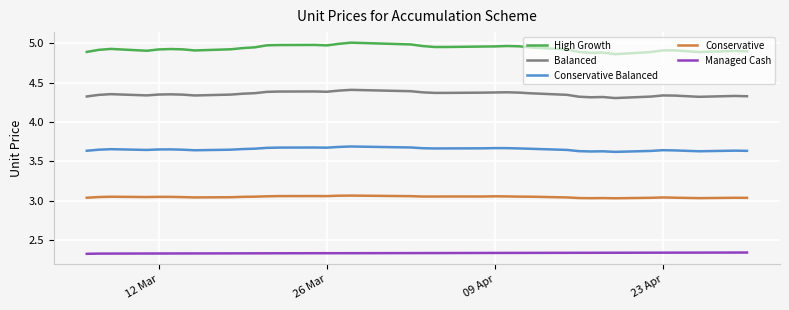

Does the chart have visible grid lines?

Yes